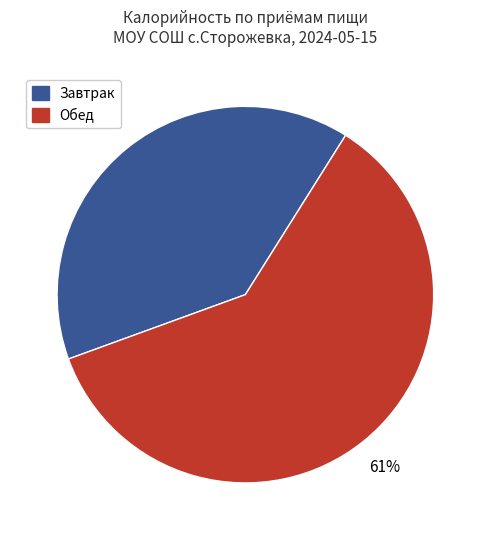

Is the sum of Обед and Завтрак greater than half?

Yes